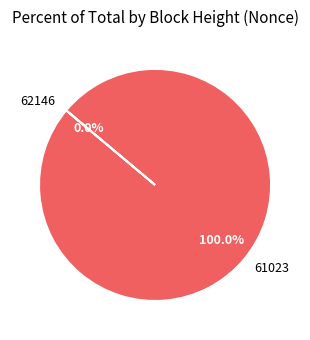

Which slice is the largest?

61023